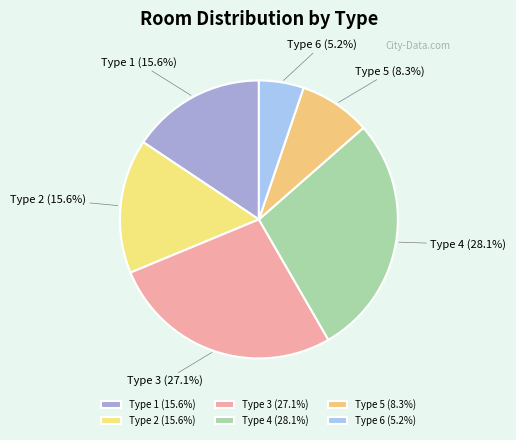

What percentage do Type 6 (5.2%) and Type 3 (27.1%) together represent?

32.3%